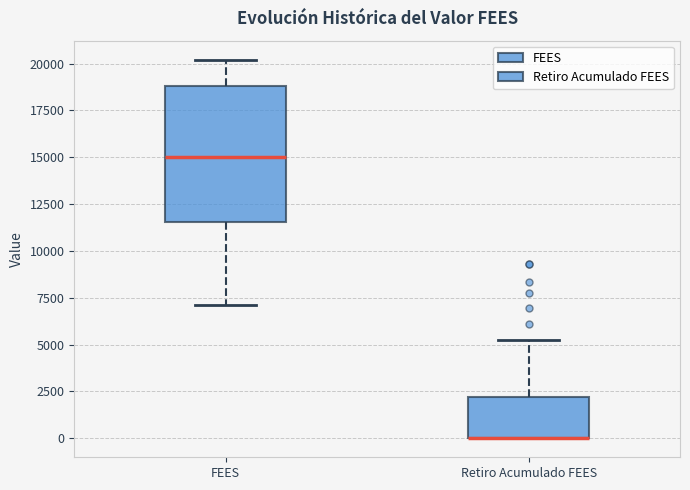

Reading left to right, read every box against the y-axis: the position of its median line, the range the box covers, and the ends of its whiskers. The values are not printed on the chart, so give them approximately, as read against the axis.

FEES: median 15000, box 11500 to 19000, whiskers 7000 to 20000
Retiro Acumulado FEES: median 0 (drawn on the box's lower edge), box 0 to 2000, whiskers 0 to 5500